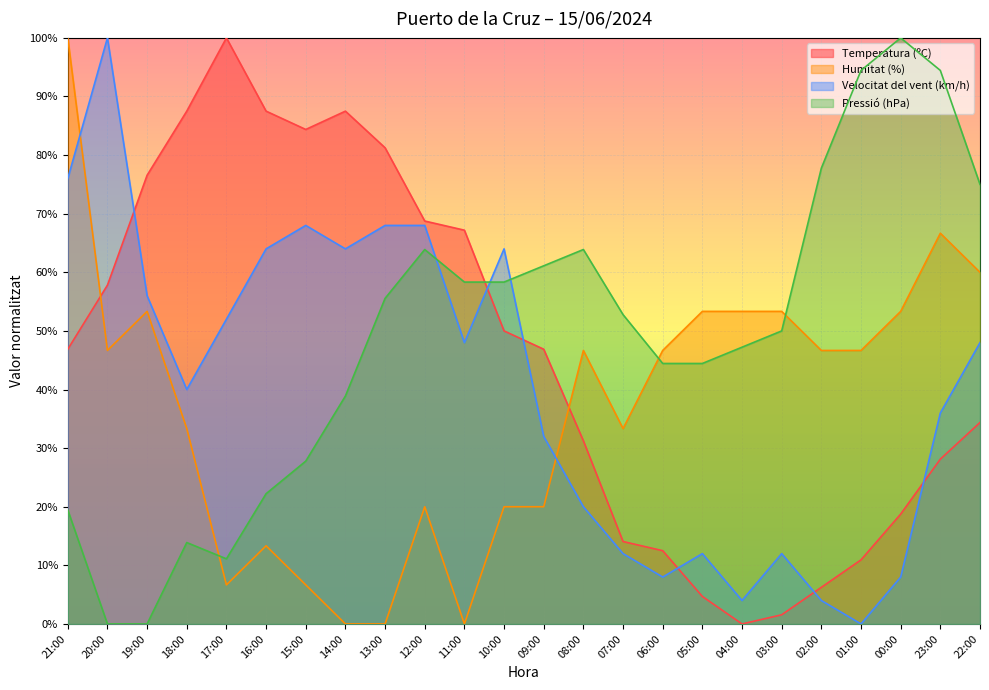

Which series ends up on top after the final intersection of Velocitat del vent (km/h) and Temperatura (ºC)?

Velocitat del vent (km/h)